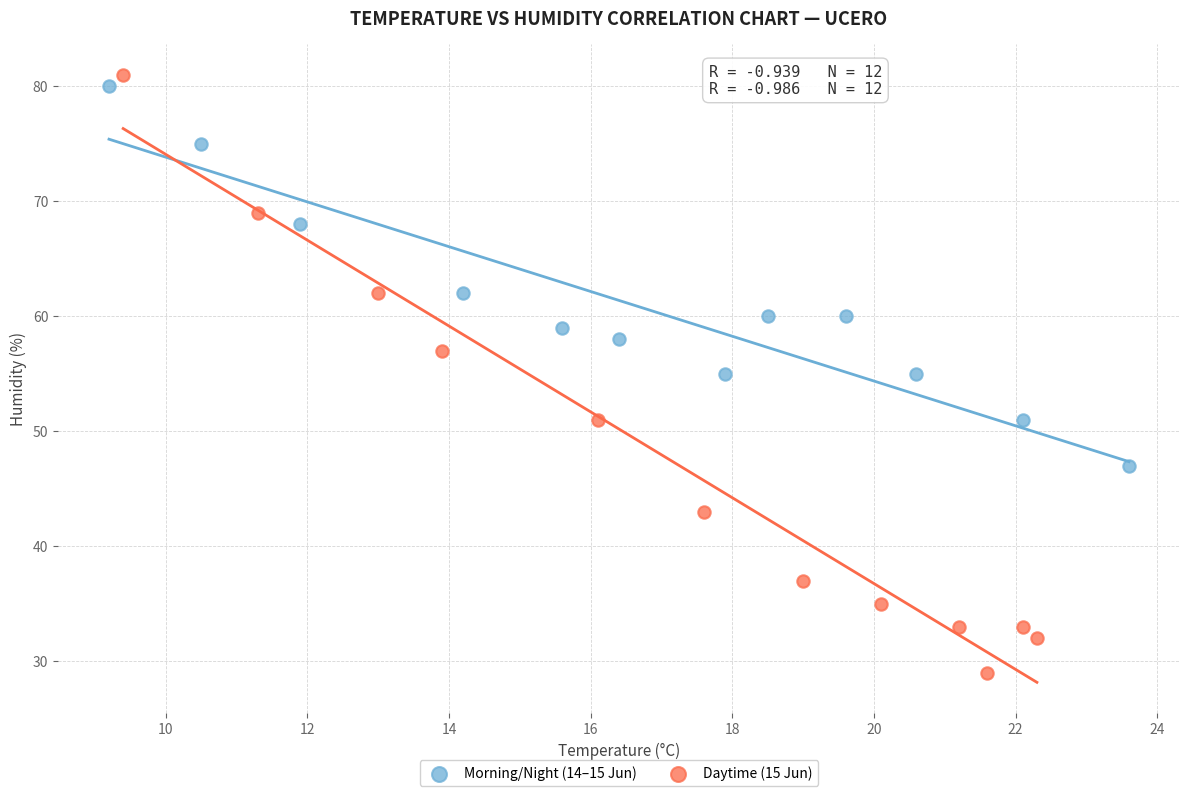

Which series contains the lowest Y value?

Daytime (15 Jun)